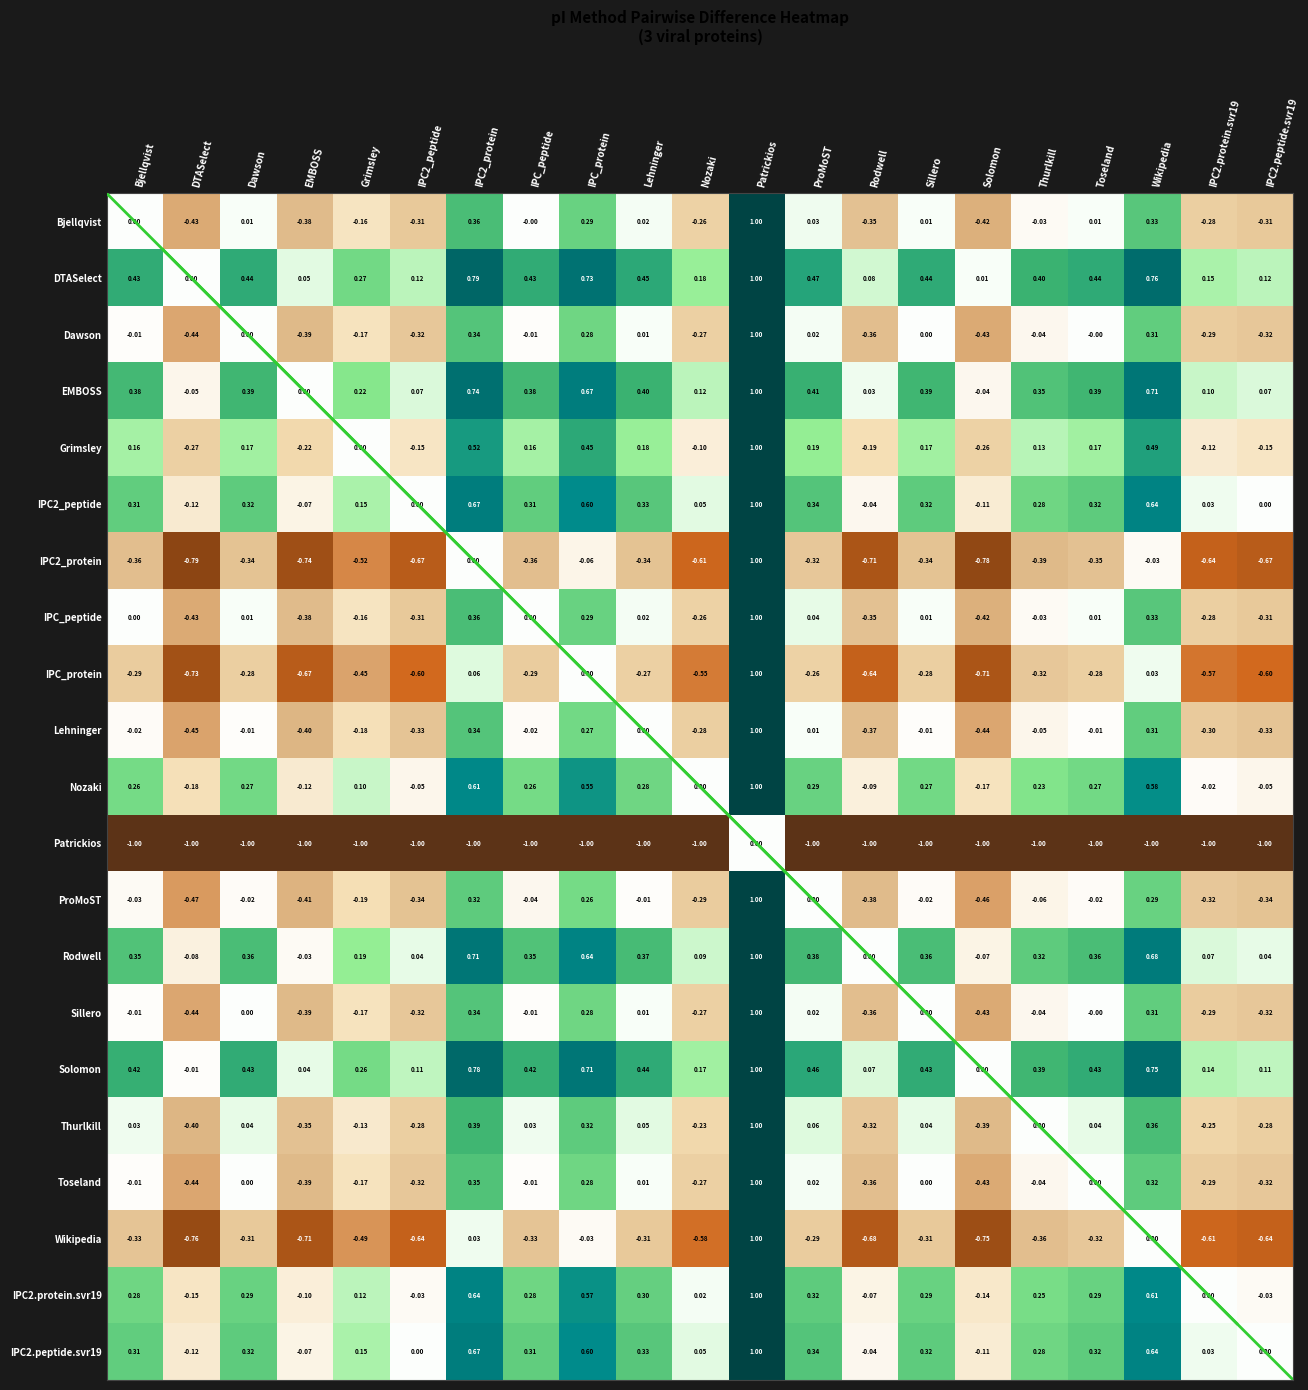

How many values in the Dawson series exceed 0?

6